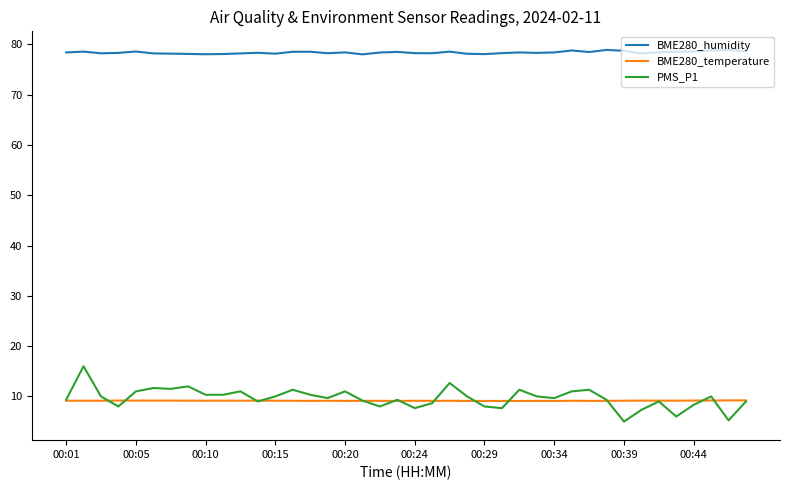

At how many categories does at least one series exceed 35?

40